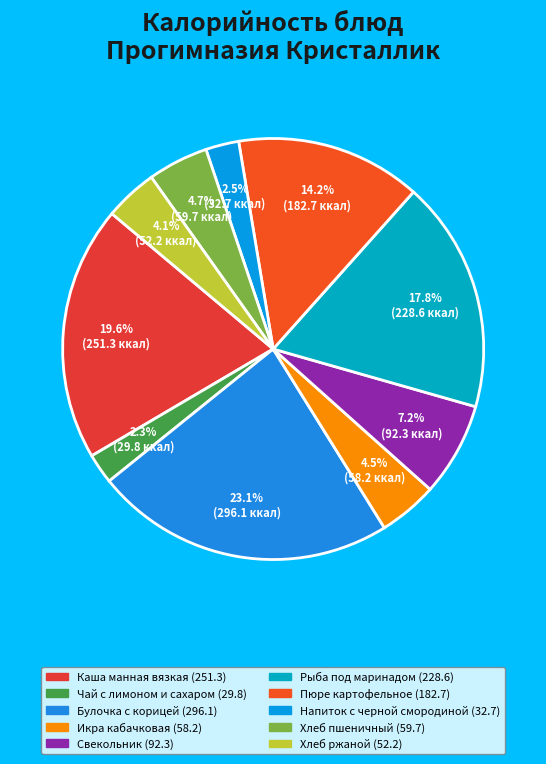

The Хлеб ржаной slice represents 4% of the pie. True or false?

True